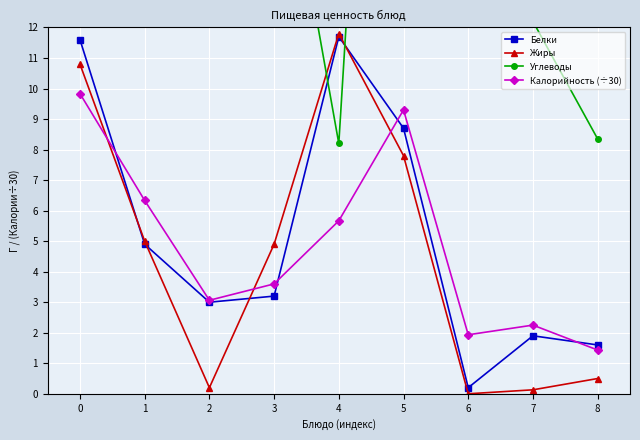

Reading left to right, transcribe all the data shown in this chart.

Белки: 0=11.6	1=4.9	2=3.0	3=3.2	4=11.7	5=8.7	6=0.2	7=1.9	8=1.6
Жиры: 0=10.8	1=5.0	2=0.2	3=4.9	4=11.8	5=7.8	6=0.0	7=0.1	8=0.5
Углеводы: 0=27.2	1=31.5	2=19.8	3=20.1	4=8.2	5=42.6	6=15.0	7=12.2	8=8.3
Калорийность (÷30): 0=9.8	1=6.3	2=3.1	3=3.6	4=5.7	5=9.3	6=1.9	7=2.2	8=1.4